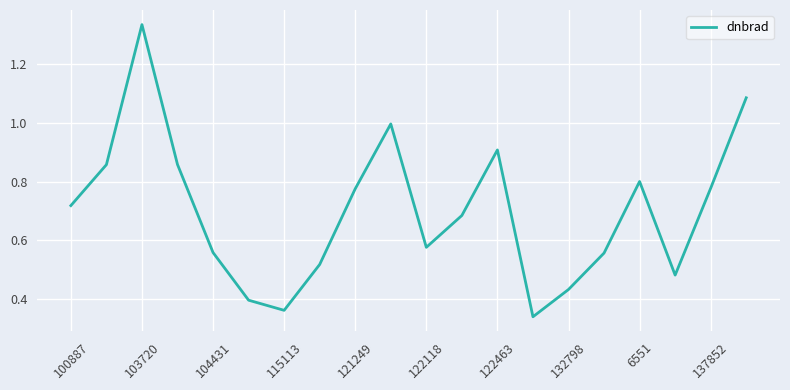

What is the difference between the maximum and minimum values?

1.0